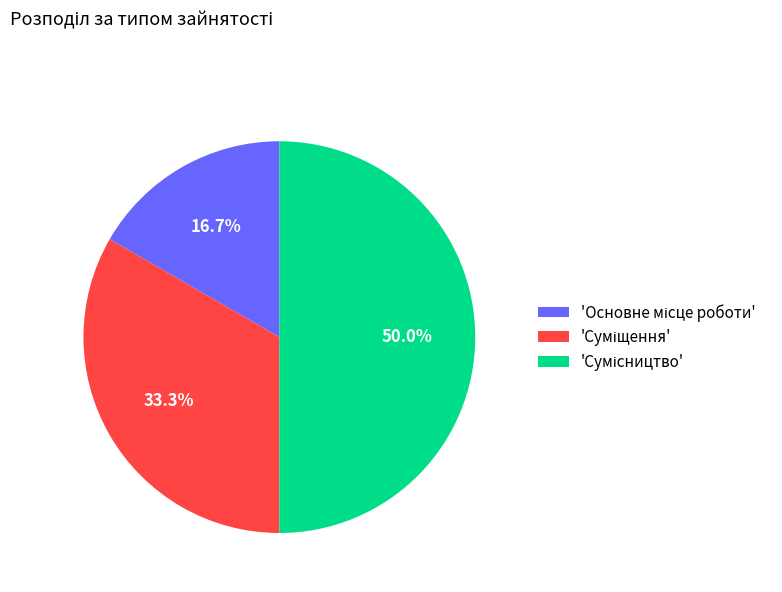

Rank the categories by value from lowest to highest.

Основне місце роботи, Суміщення, Сумісництво